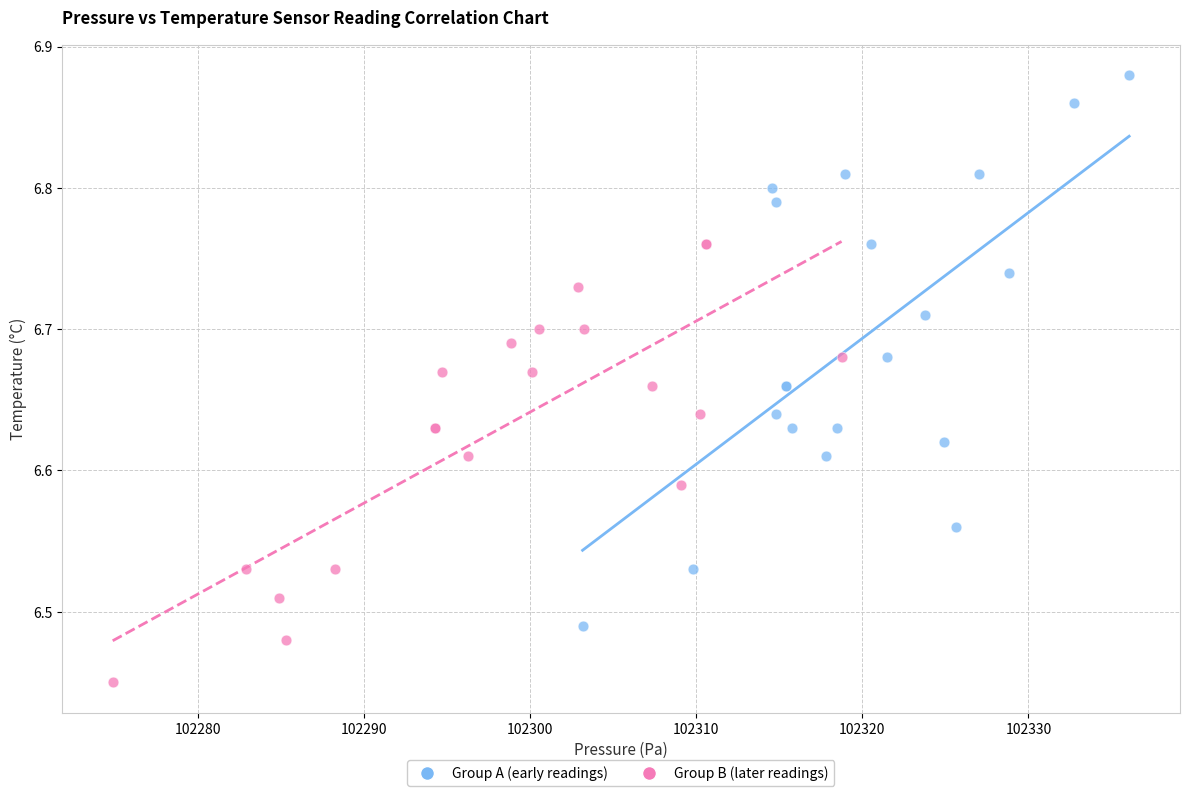

Which series has the largest Y range (max minus min)?

Group A (early readings)